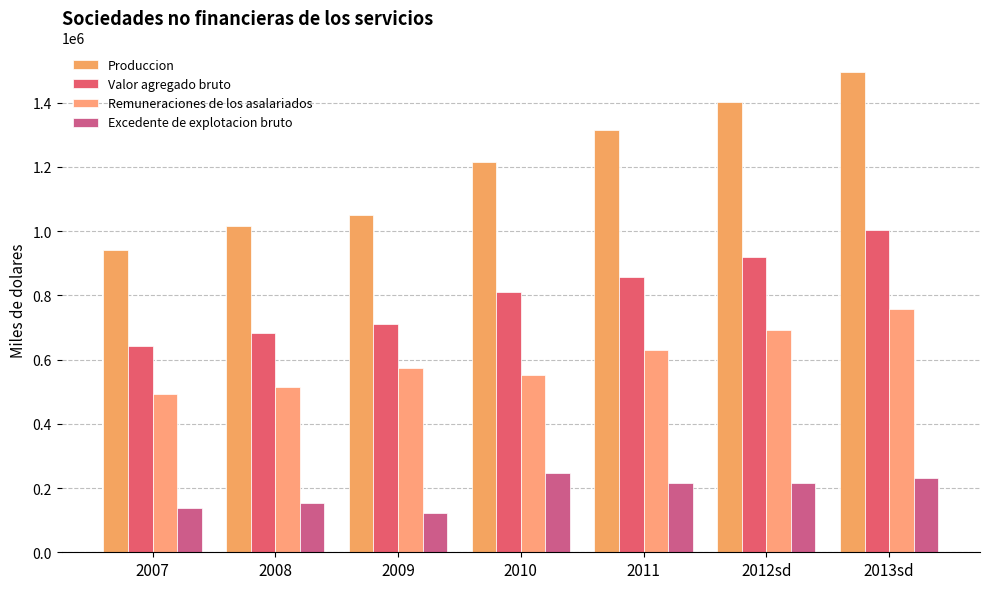

What is the difference between the maximum and minimum values in the Remuneraciones de los asalariados series?

263817